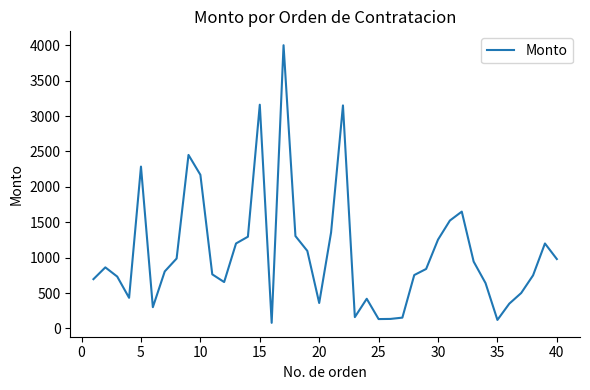

What is the maximum value shown in the chart?

4000.2